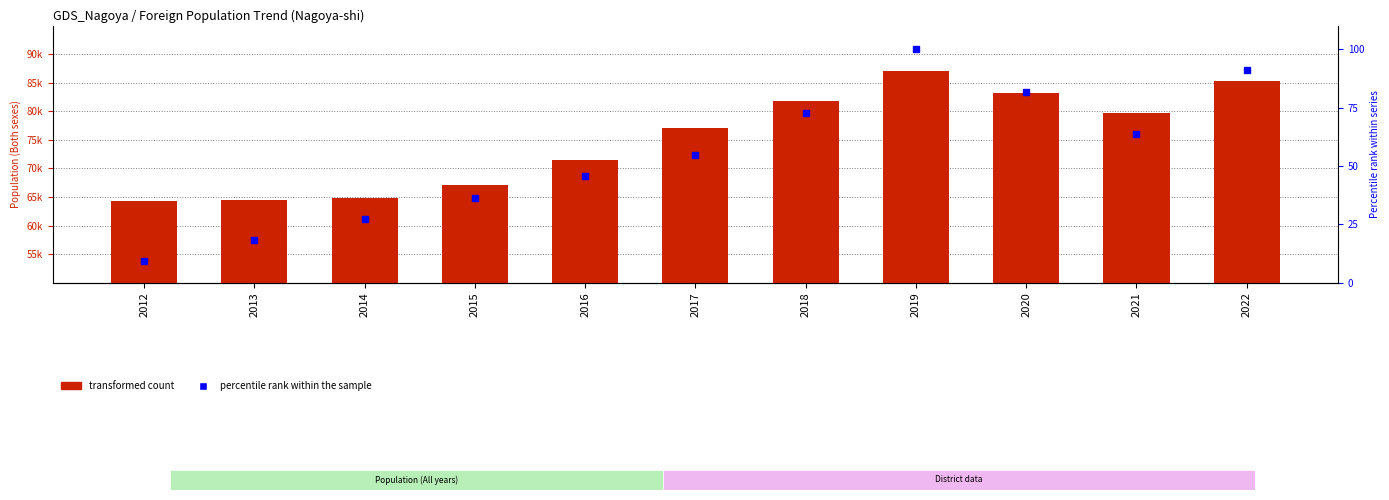

Reading left to right, list all the values displayed in this chart.

transformed count: 64388.0	64401.0	64822.0	67046.0	71446.0	77181.0	81770.0	87090.0	83159.0	79758.0	85269.0
percentile rank within the sample: 9.1	18.2	27.3	36.4	45.5	54.5	72.7	100.0	81.8	63.6	90.9